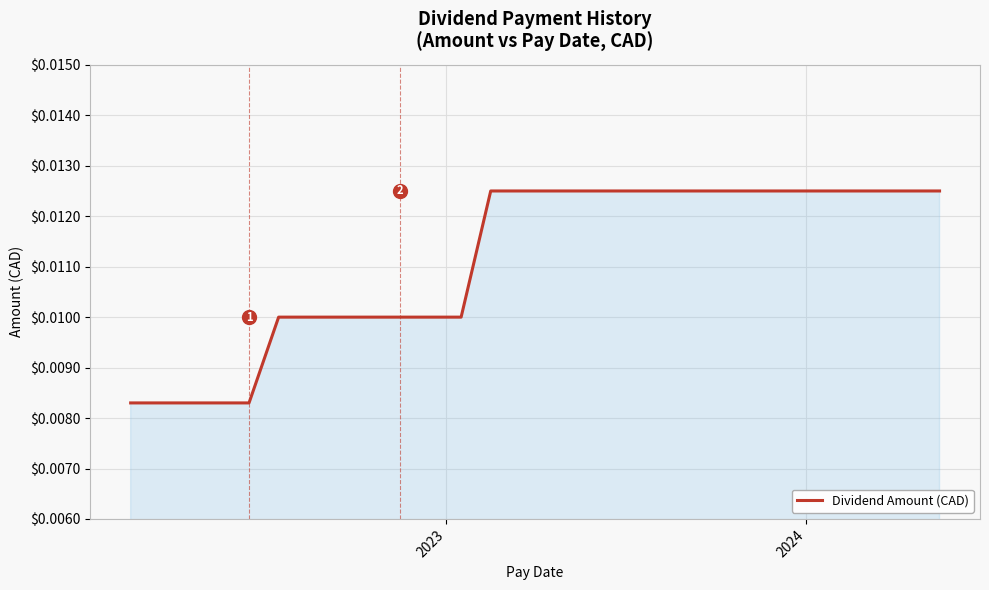

How many lines are shown in the chart?

1